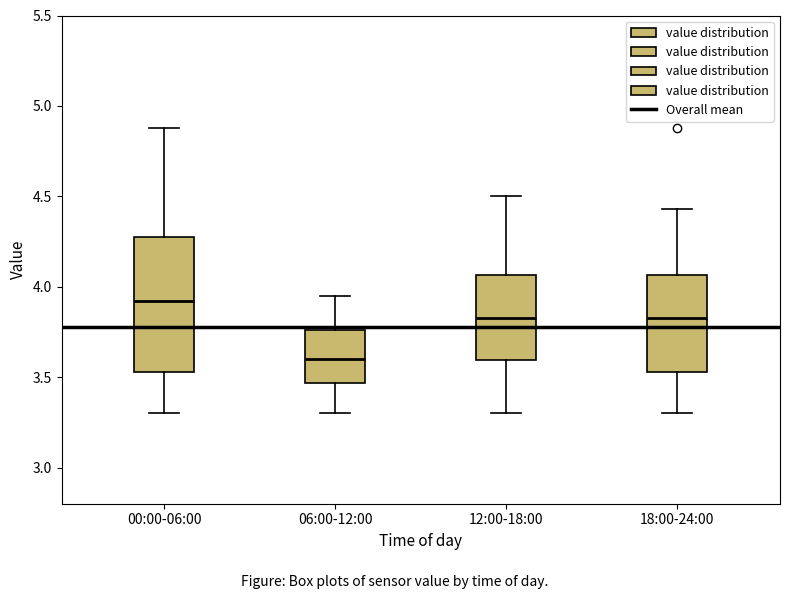

Which box's median line is the highest?

00:00-06:00